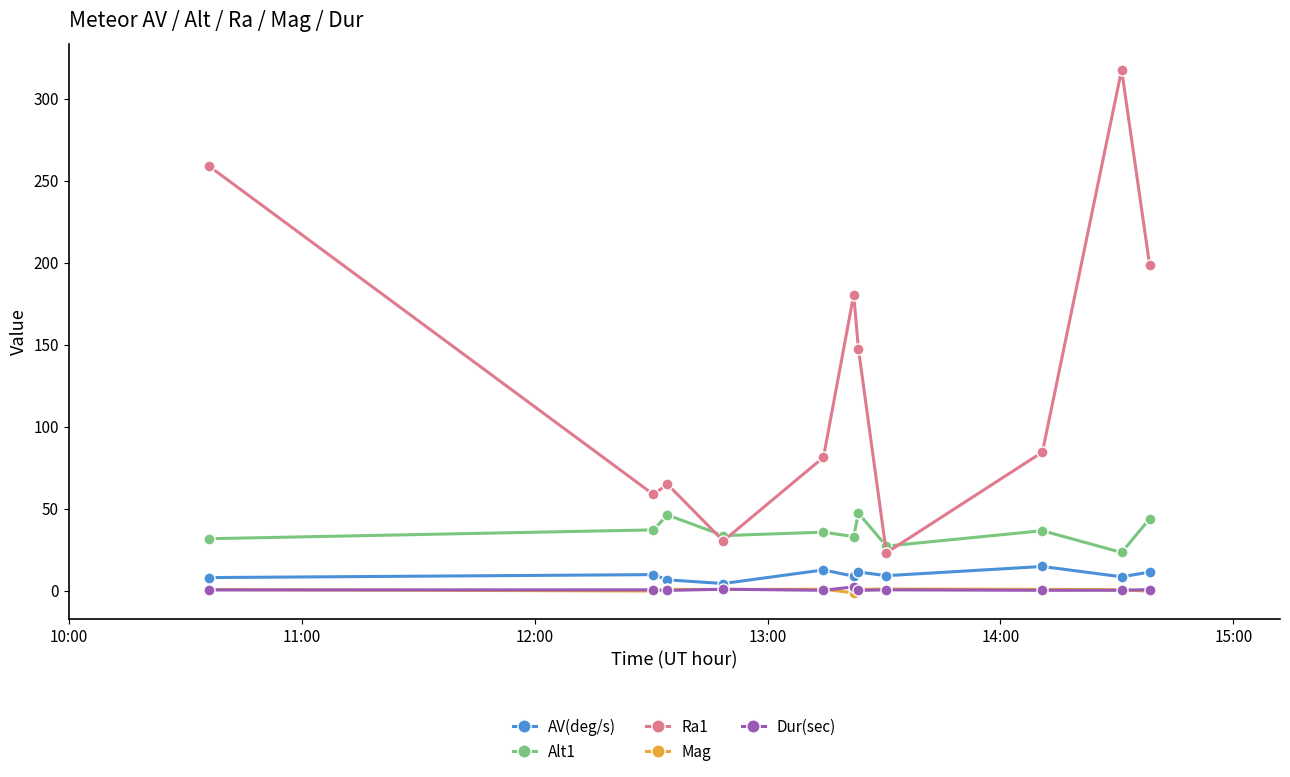

How many values in the Ra1 series are below 84?

5